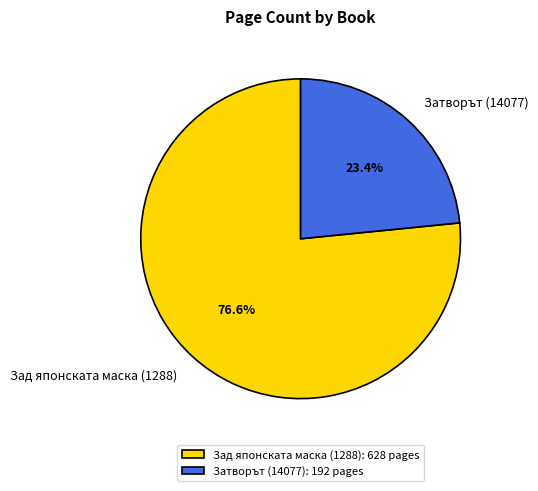

Is there a majority slice in this chart?

Yes